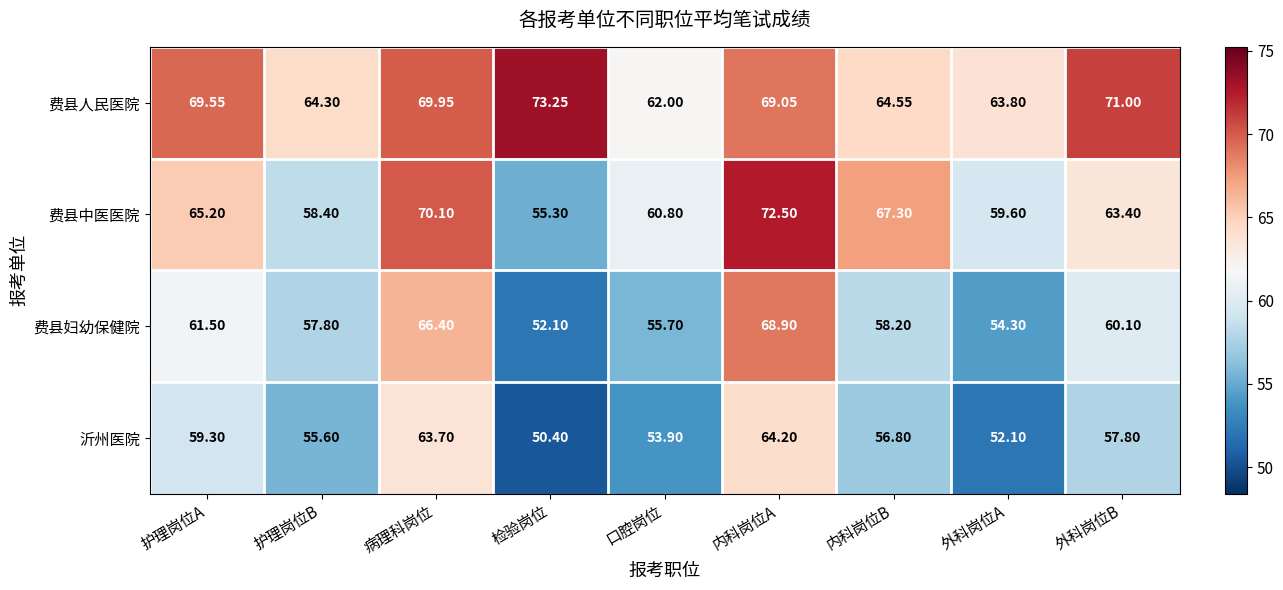

List the series in order of their peak value, highest first.

费县人民医院, 费县中医医院, 费县妇幼保健院, 沂州医院